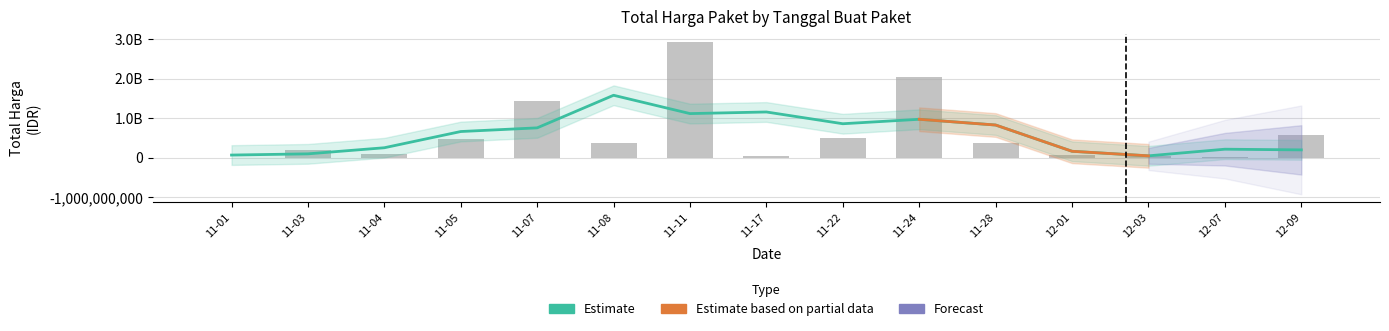

Rank the categories by value from lowest to highest.

11-01, 12-07, 11-17, 12-03, 12-01, 11-04, 11-03, 11-08, 11-28, 11-05, 11-22, 12-09, 11-07, 11-24, 11-11